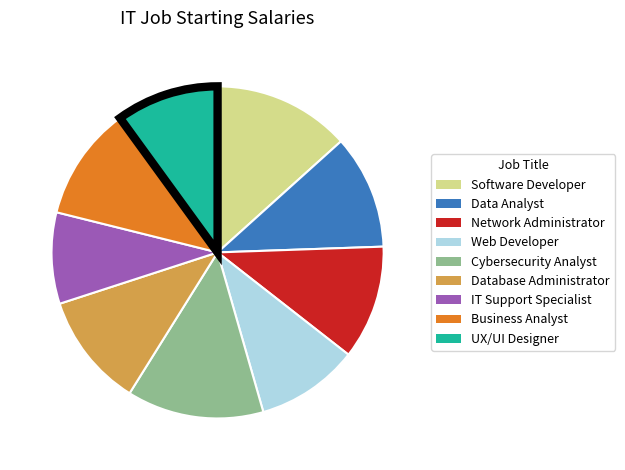

The Data Analyst slice represents 11% of the pie. True or false?

True